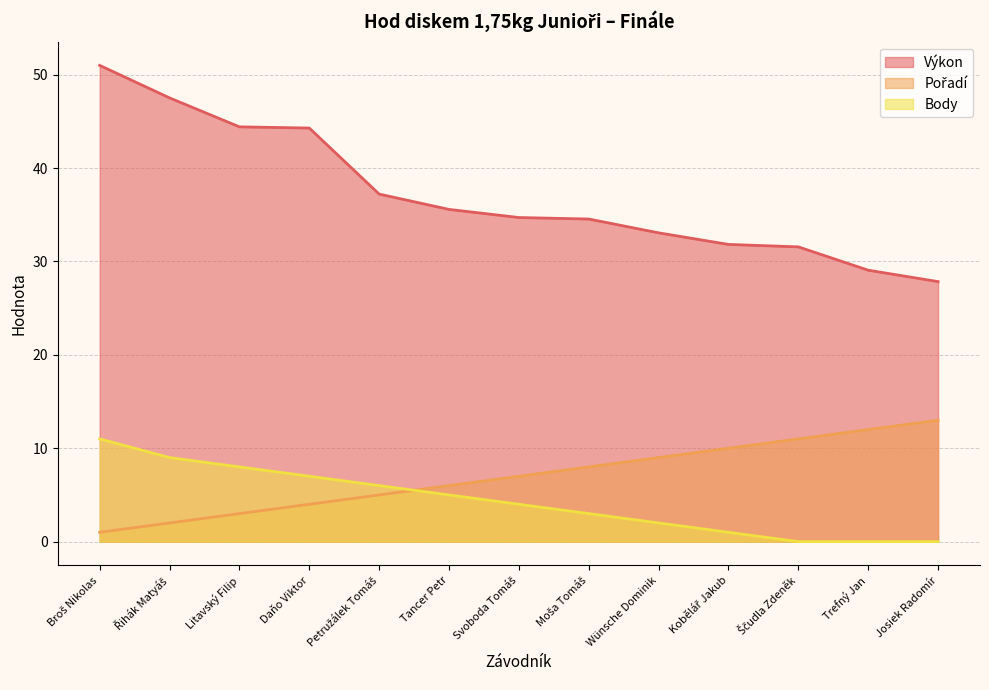

What is the approximate value of Pořadí at Daňo Viktor?

4.0